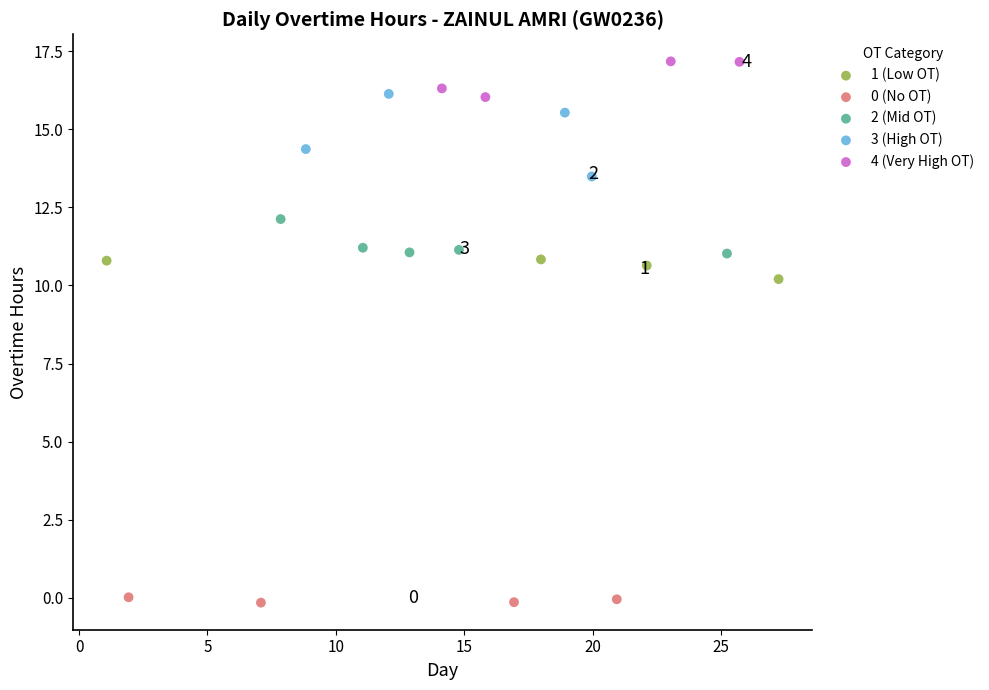

Which series contains the highest Y value?

4 (Very High OT)